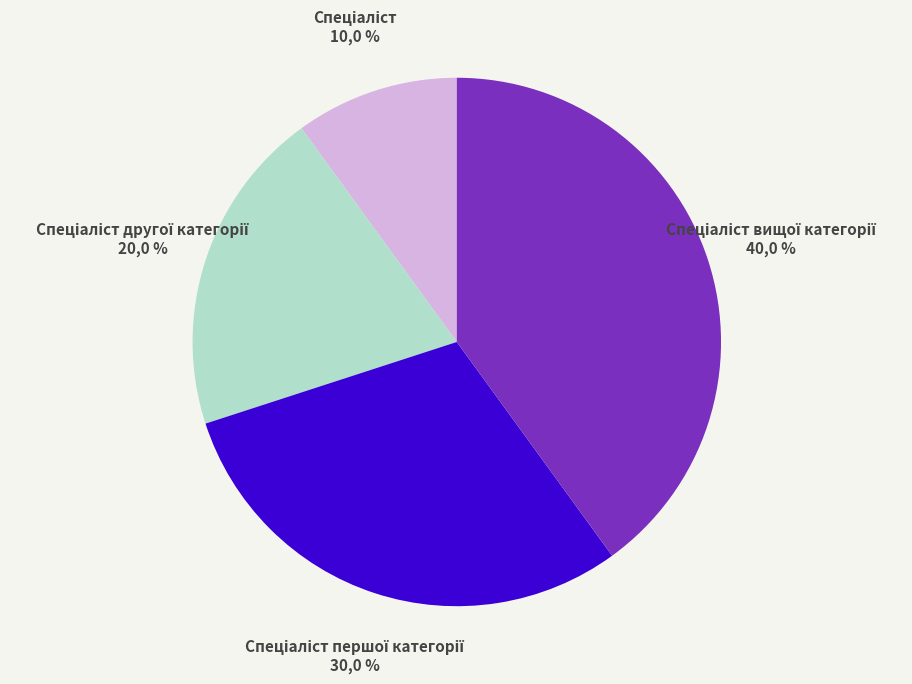

To the nearest percent, what is the combined percentage of Спеціаліст першої категорії and Спеціаліст?

40%